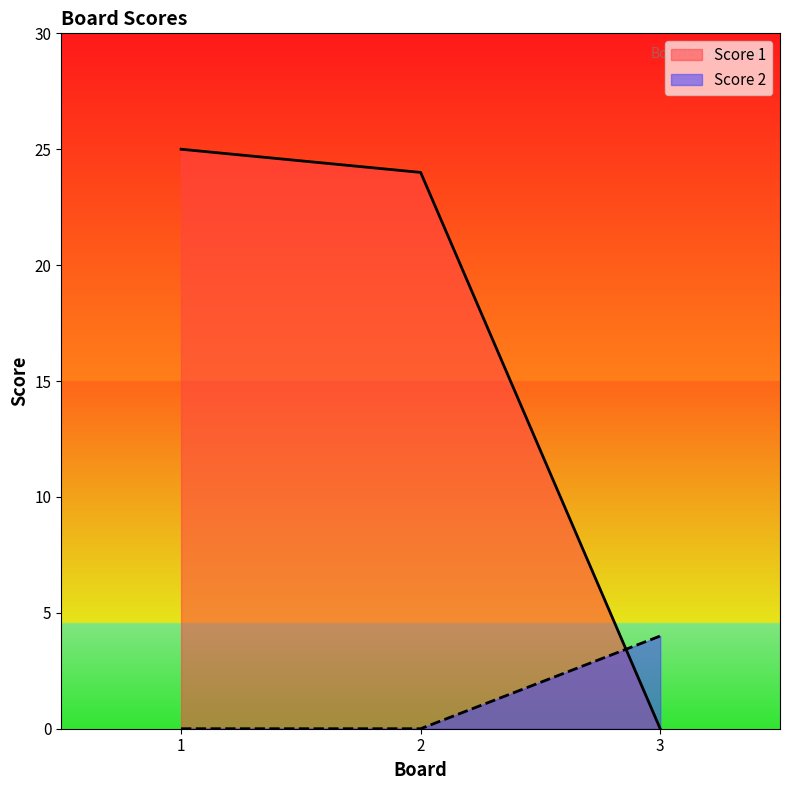

Does the chart have visible grid lines?

No